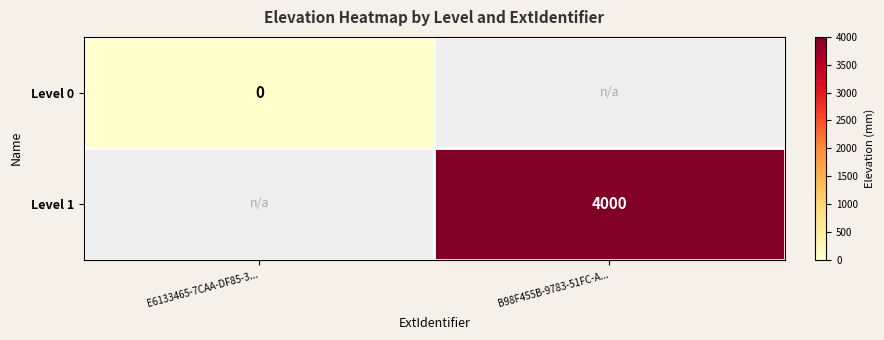

Count the number of categories in the chart.

2